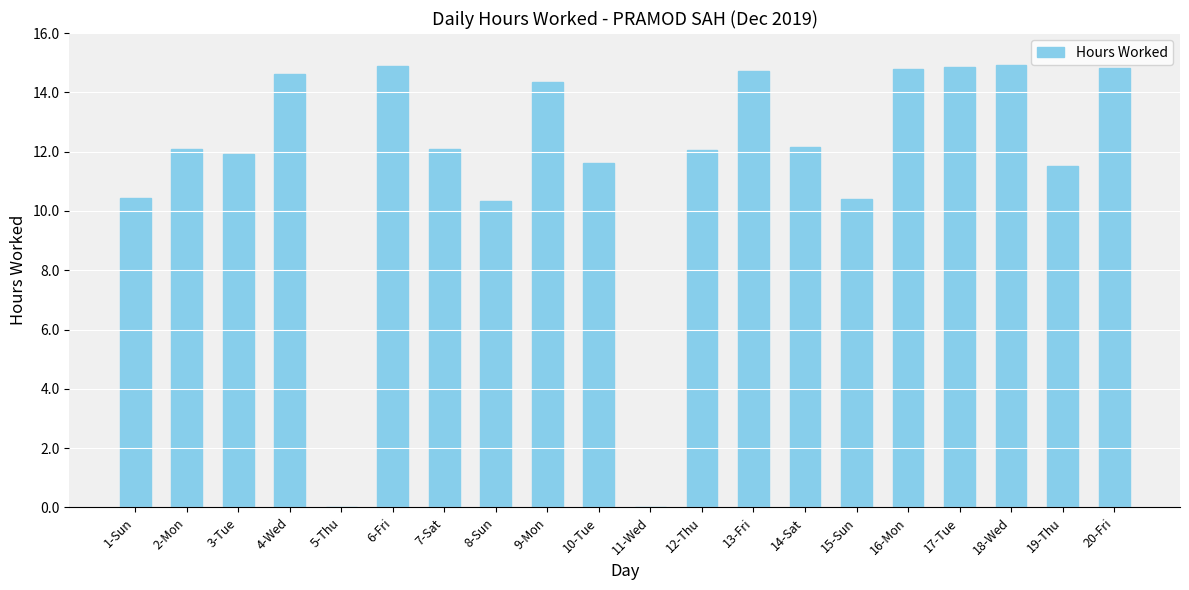

The chart shows a value of 2.5 at 10-Tue. True or false?

False